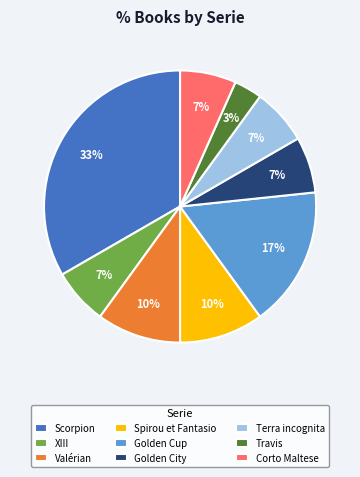

What is the largest slice in the pie chart?

Scorpion